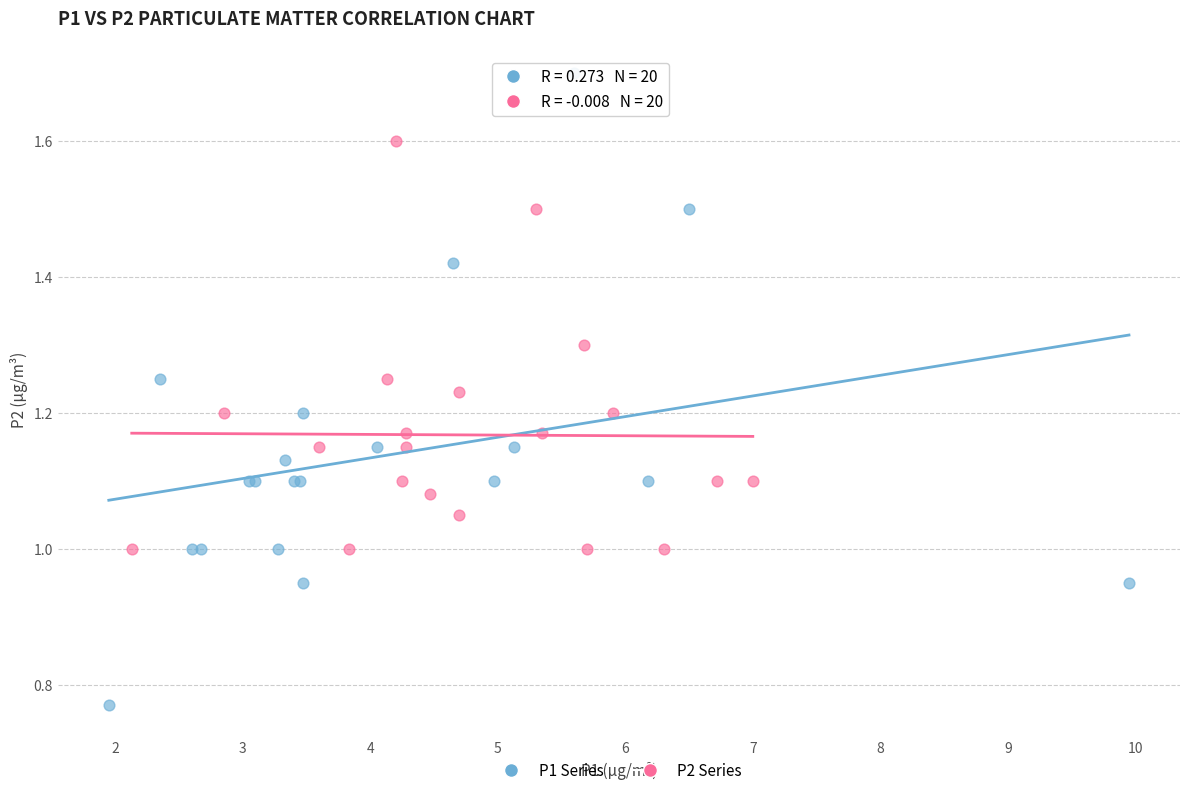

Which series has the widest spread of Y values?

P1 Series